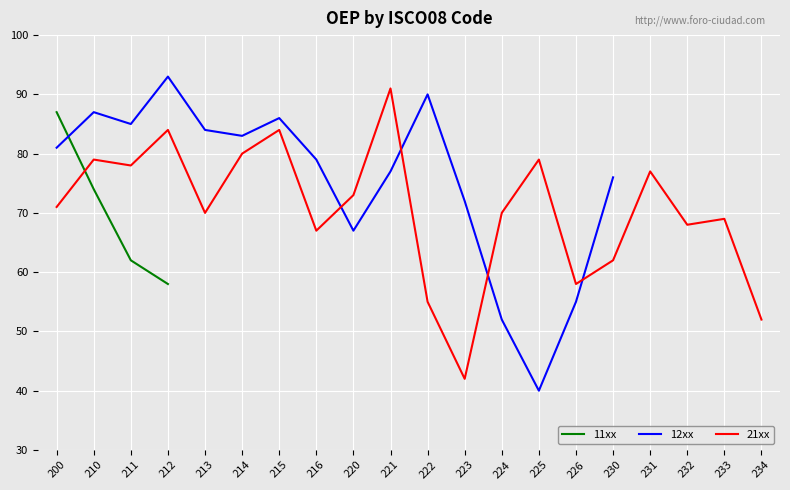

What value does the 12xx series have at 223?

72.0